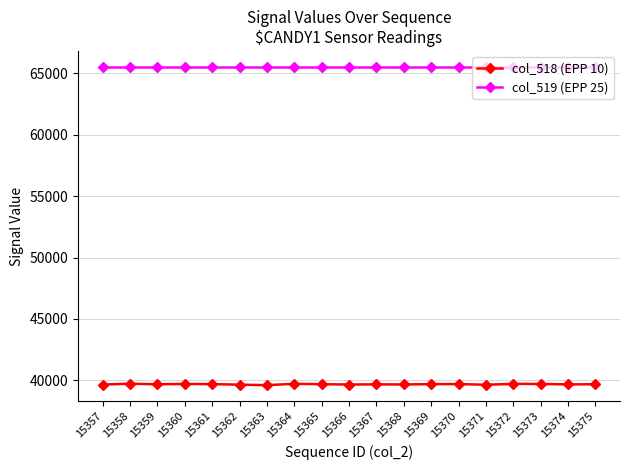

What is the maximum value shown in the chart?

65535